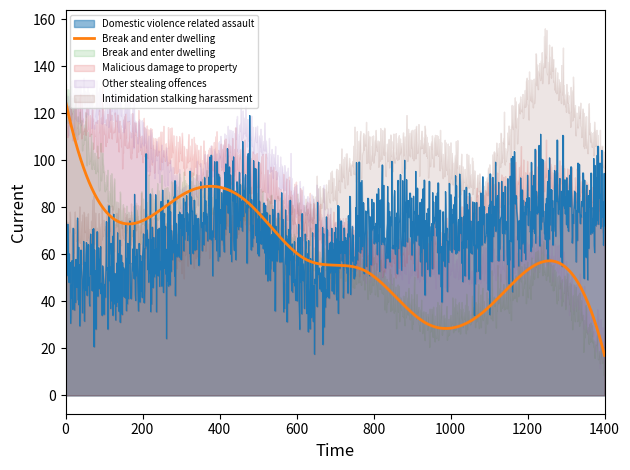

True or false: Break and enter dwelling has more than 0 points higher than both neighbors.

True